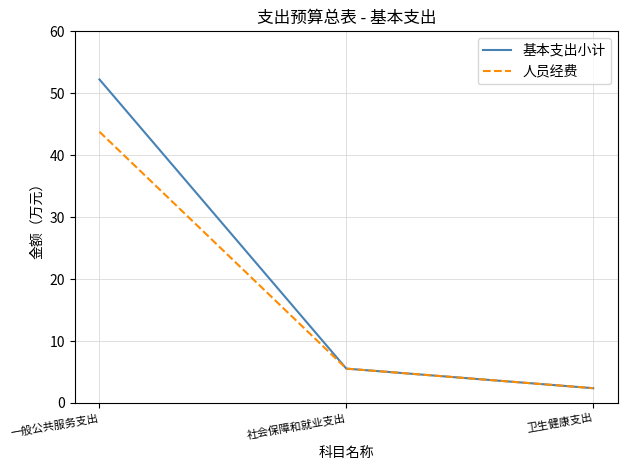

The value of 基本支出小计 at 社会保障和就业支出 is 2.3. True or false?

False